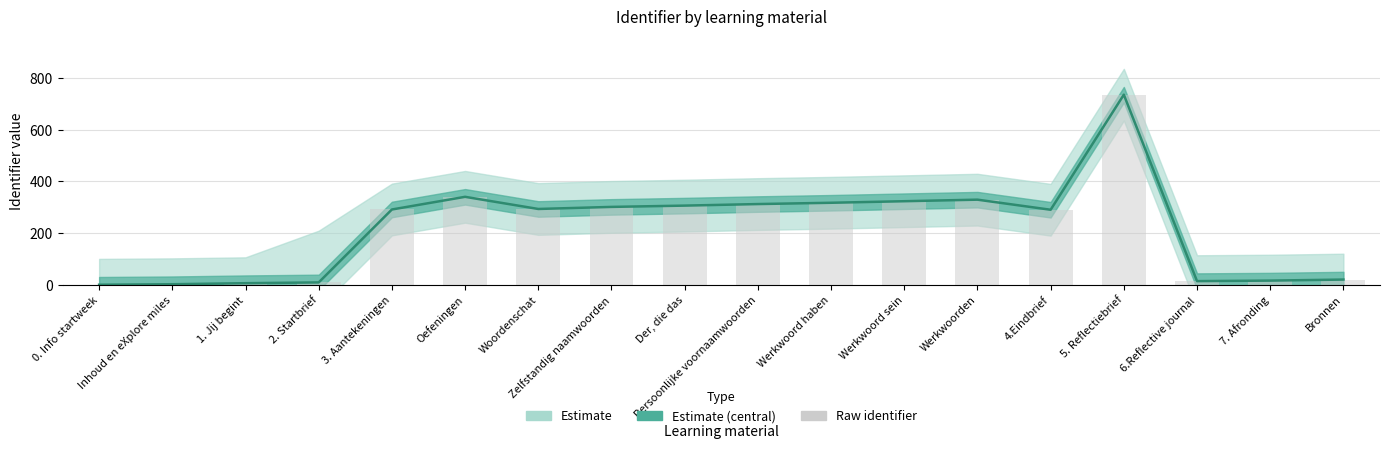

What position from the left is Oefeningen?

6